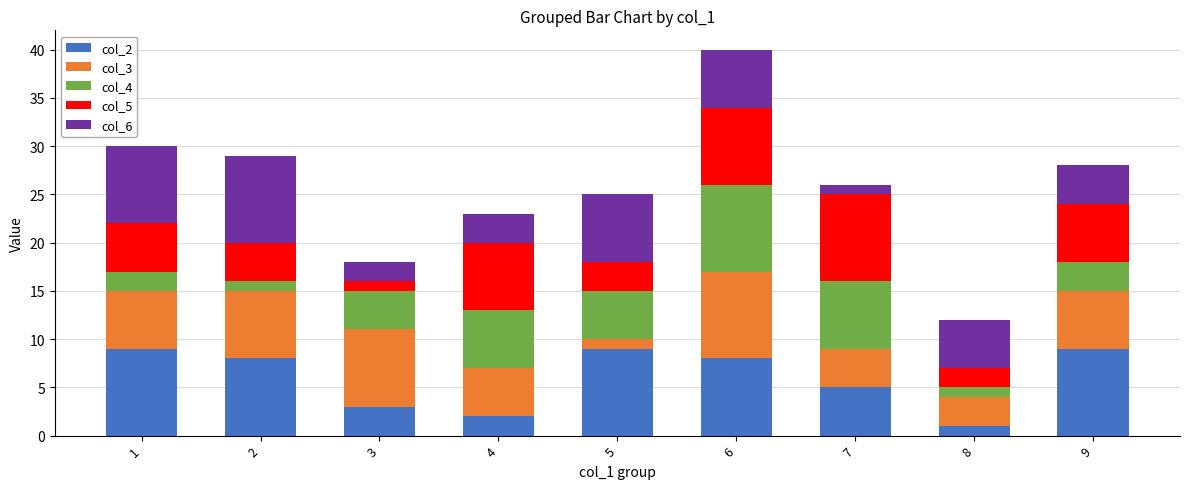

At which category is the sum across all series the highest?

6